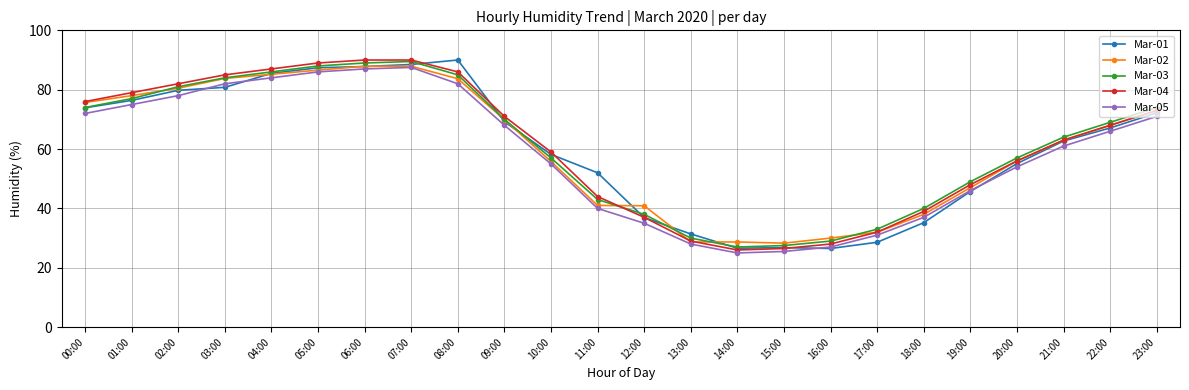

What is the difference between the highest and lowest values at 02:00?

4.0